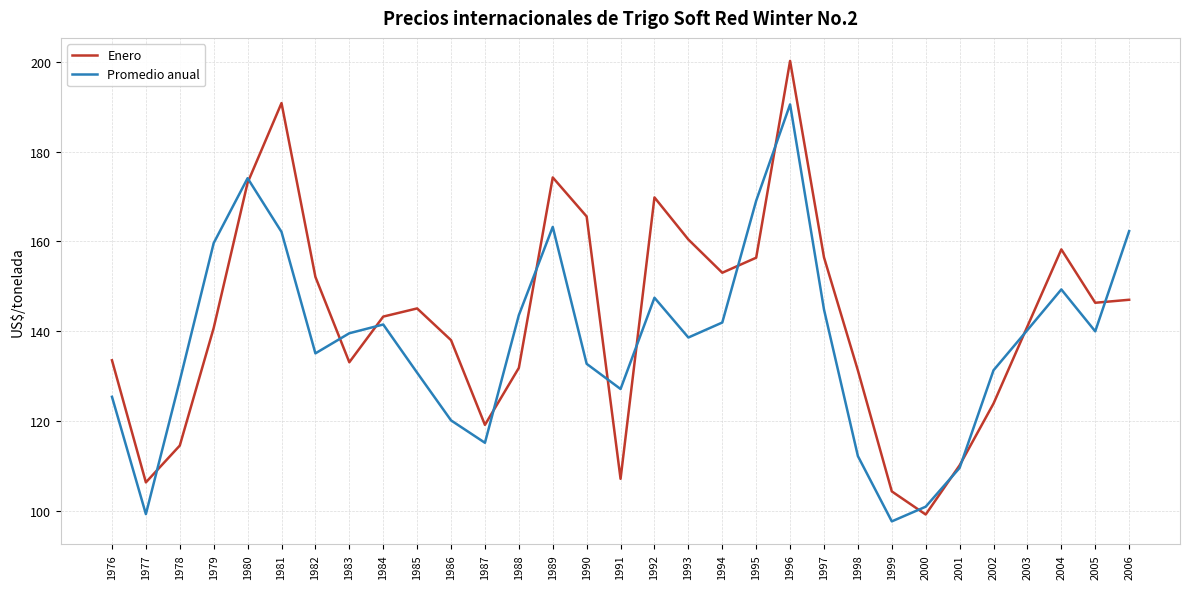

At which category is the sum across all series the highest?

1996